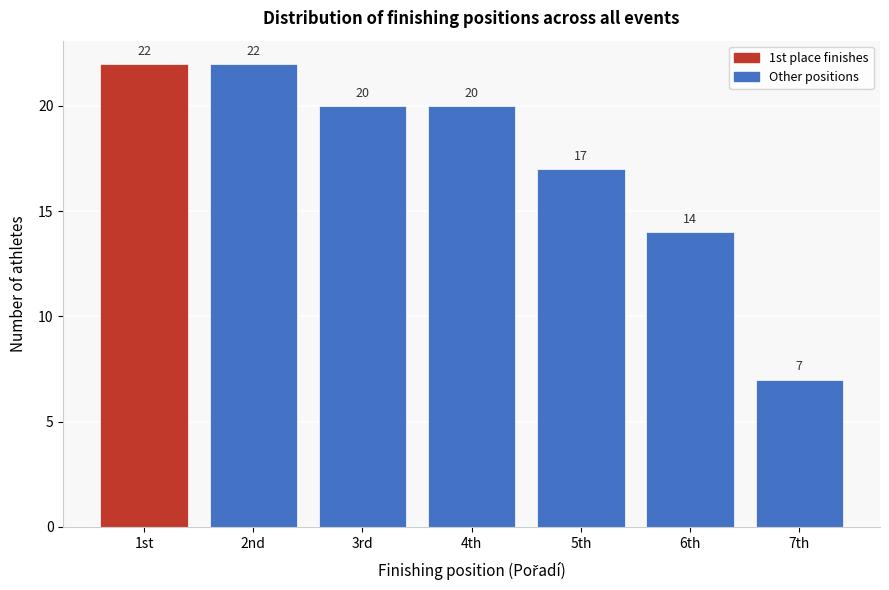

Reading right to left, extract all data points from this chart.

7	14	17	20	20	22	22